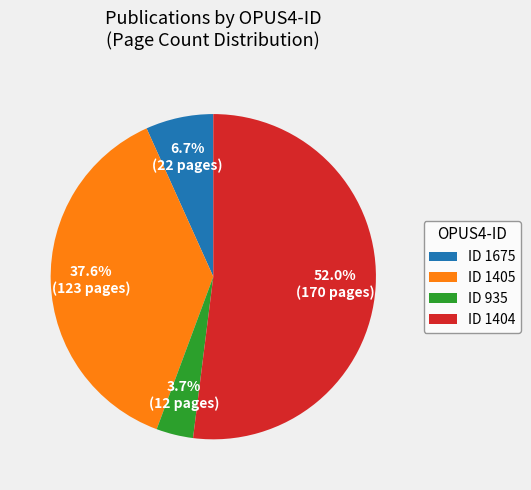

What is the smallest slice in the pie chart?

ID 935